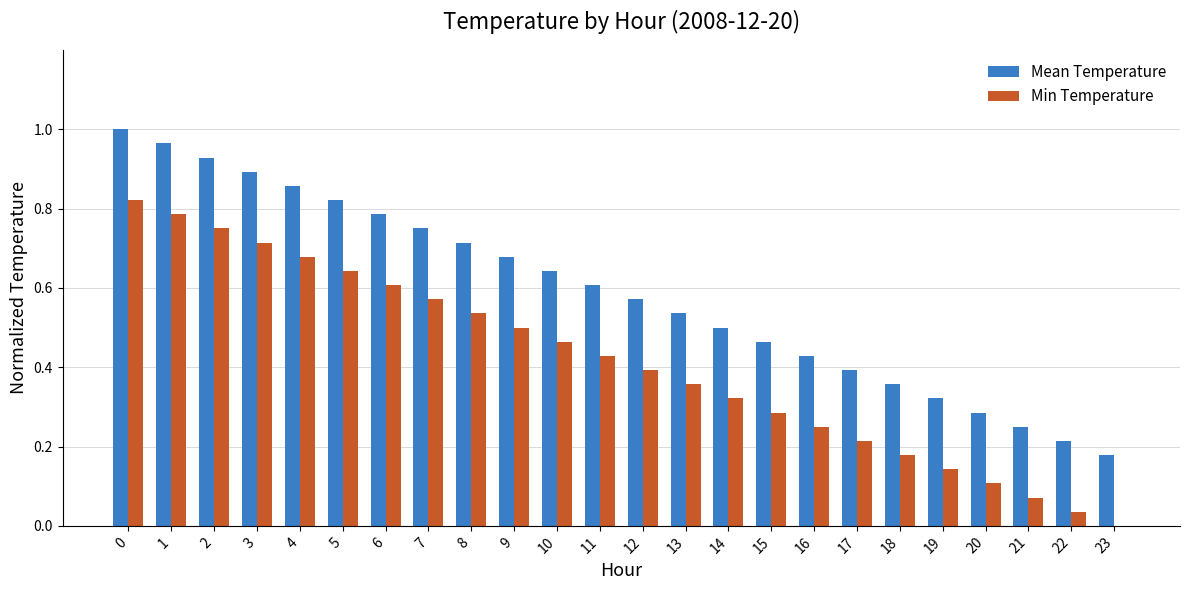

How many categories are shown in the chart?

24